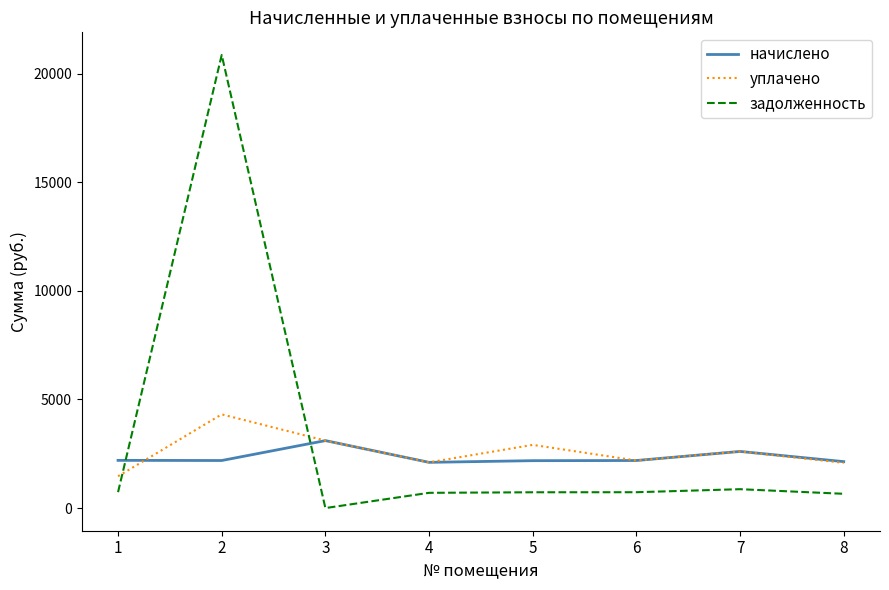

What is the maximum value for уплачено?

4313.1